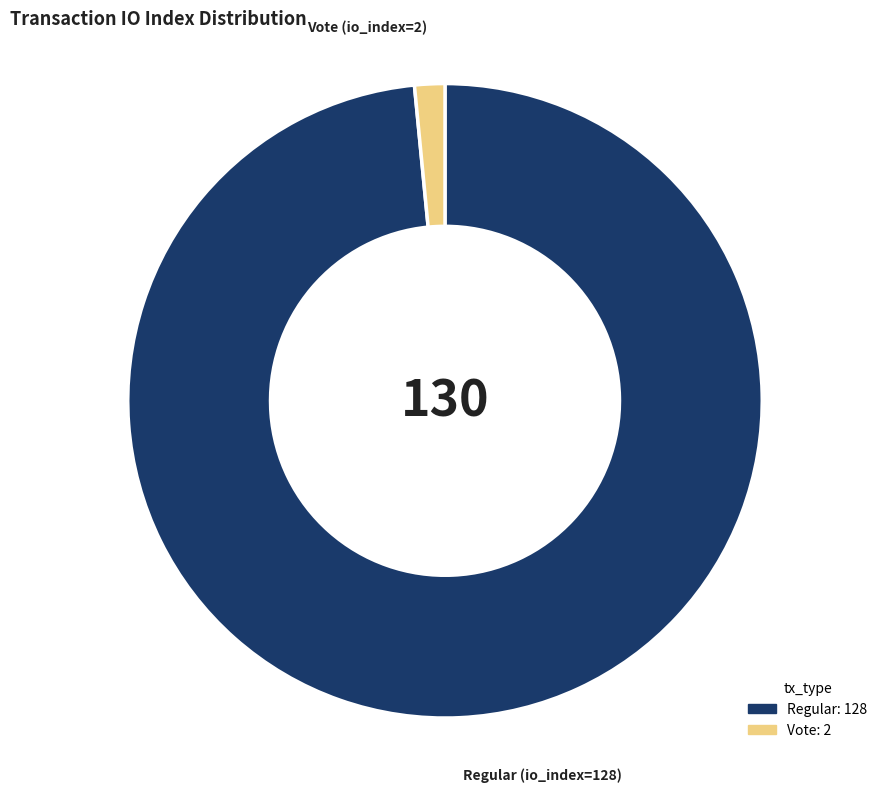

Is there a majority slice in this chart?

Yes